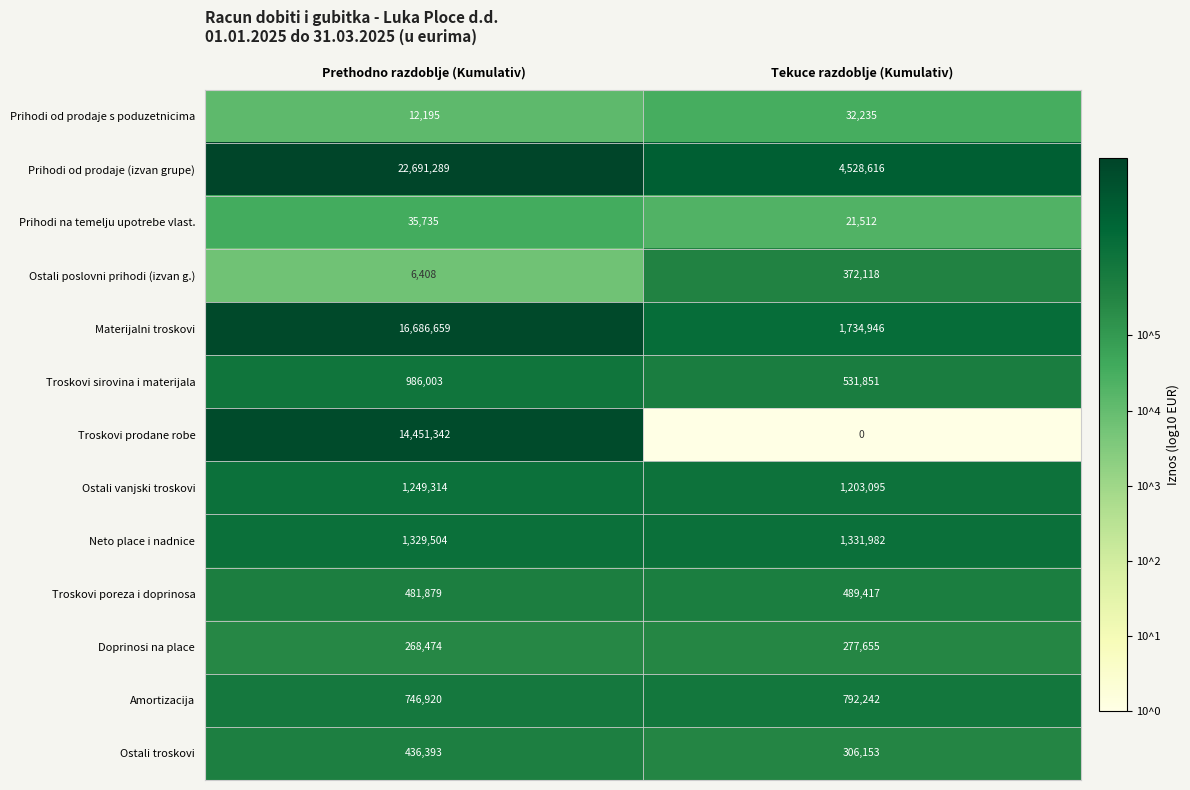

What is the total value across all series at Tekuce razdoblje (Kumulativ)?

11621822